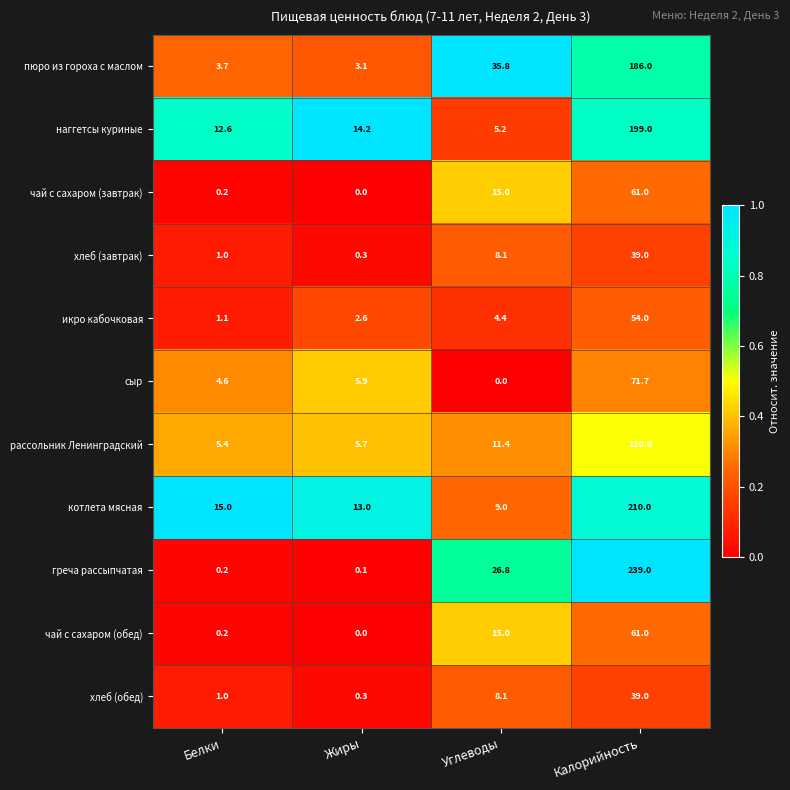

What is the difference between the maximum and second lowest values in the чай с сахаром (завтрак) series?

60.8